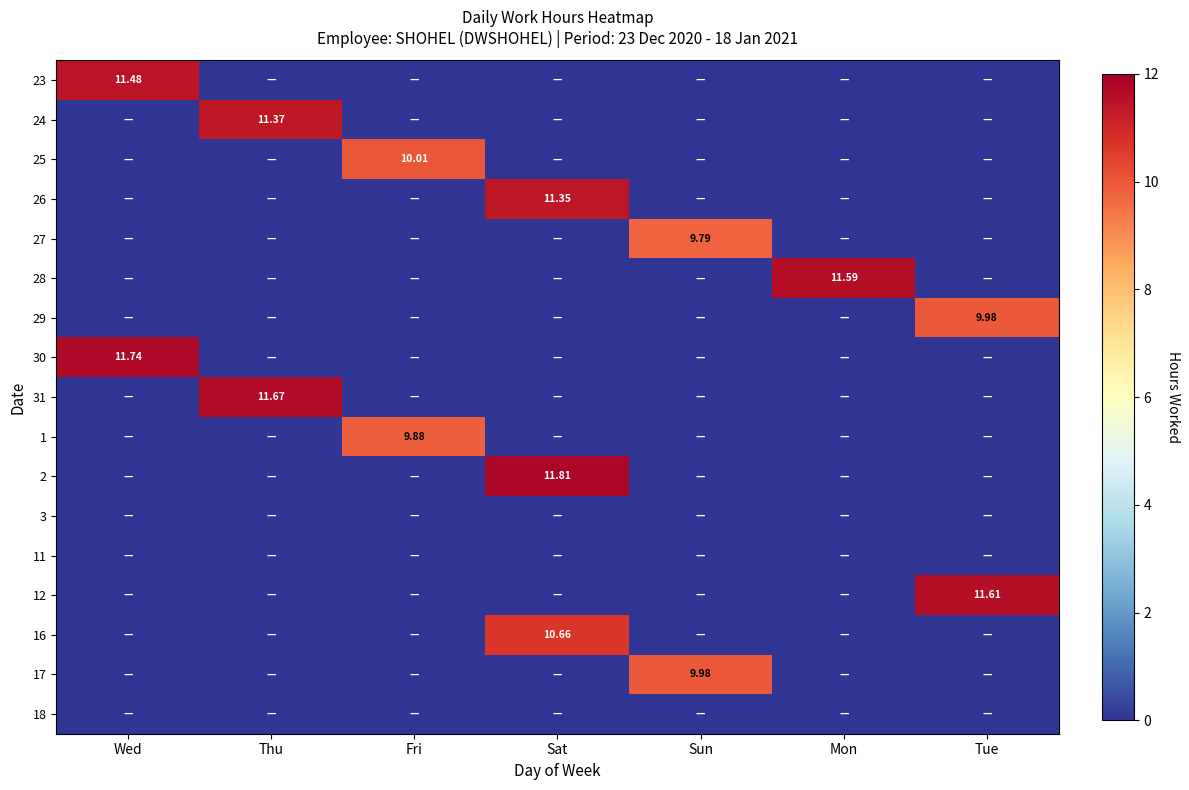

Count the 17 values in the range 0 to 1.

6